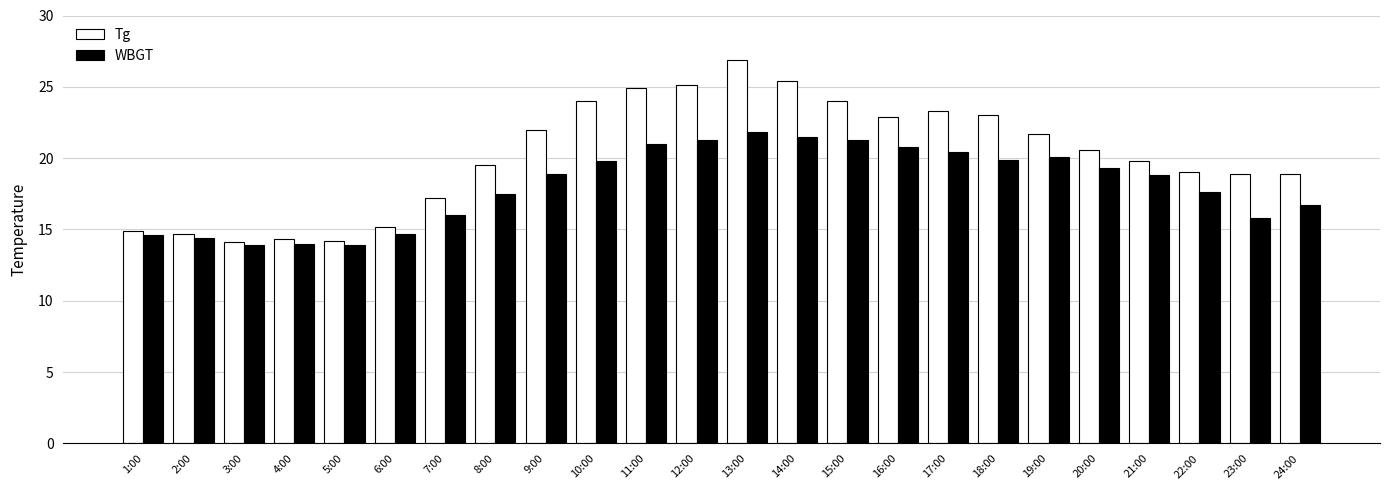

Is the value of WBGT at 17:00 greater than the value of Tg at 13:00?

No